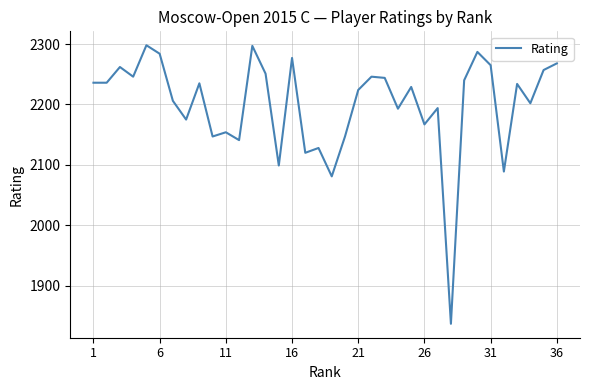

What is the smallest value displayed?

1837